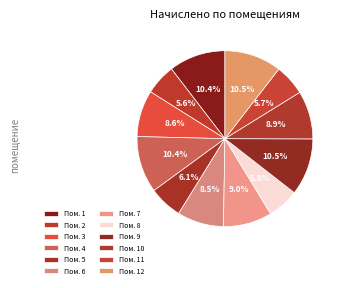

Is there any slice that represents more than half of the pie?

No